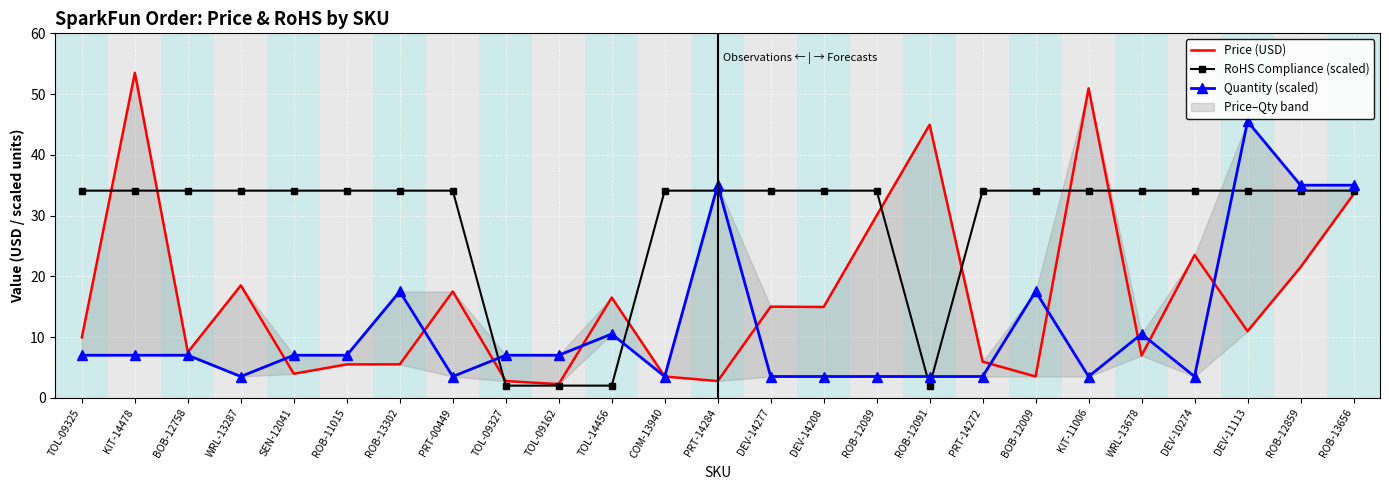

What is the sum of the Price (USD) values at ROB-13656 and ROB-12089?

63.5